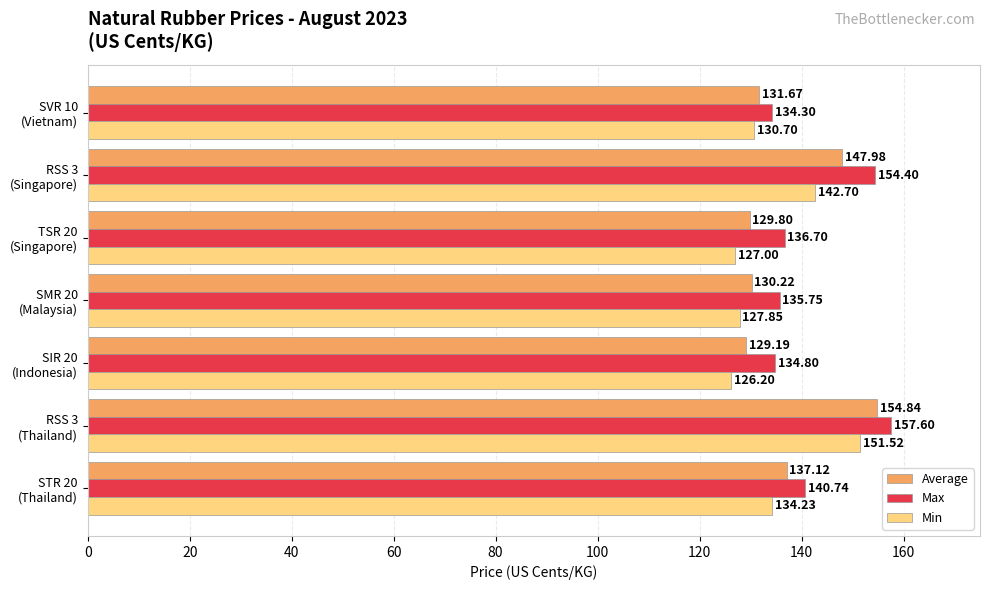

What is the average value of the Min series?

134.3